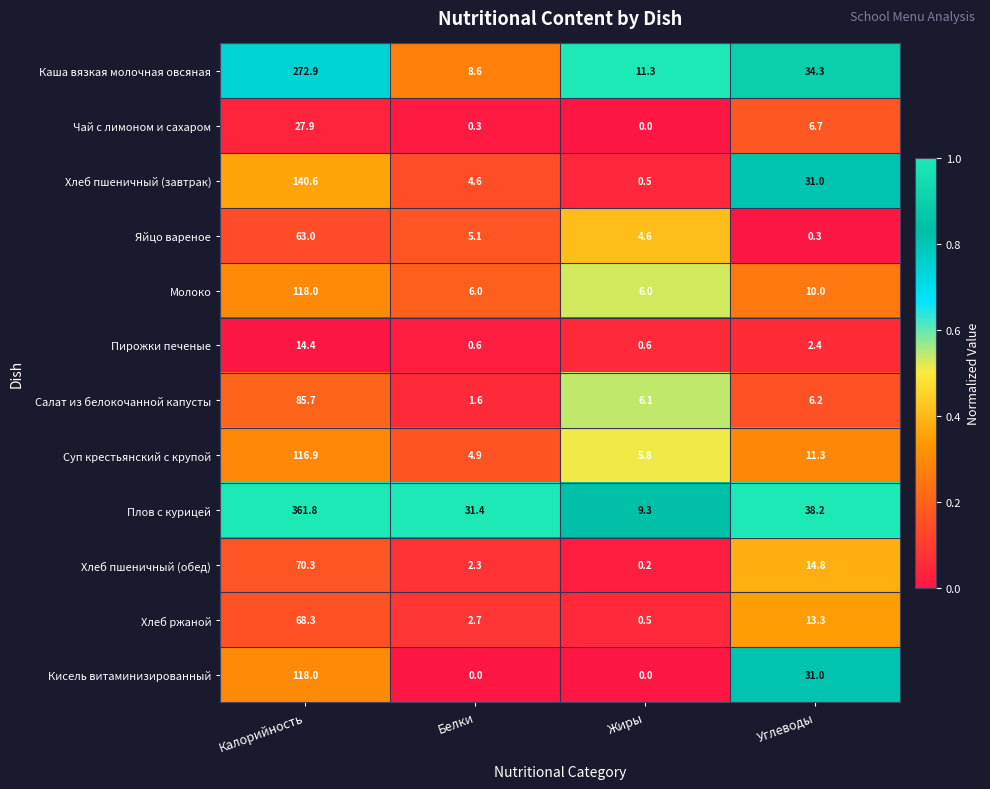

Is it true that Хлеб пшеничный (завтрак) equals 140.6 at Калорийность?

True